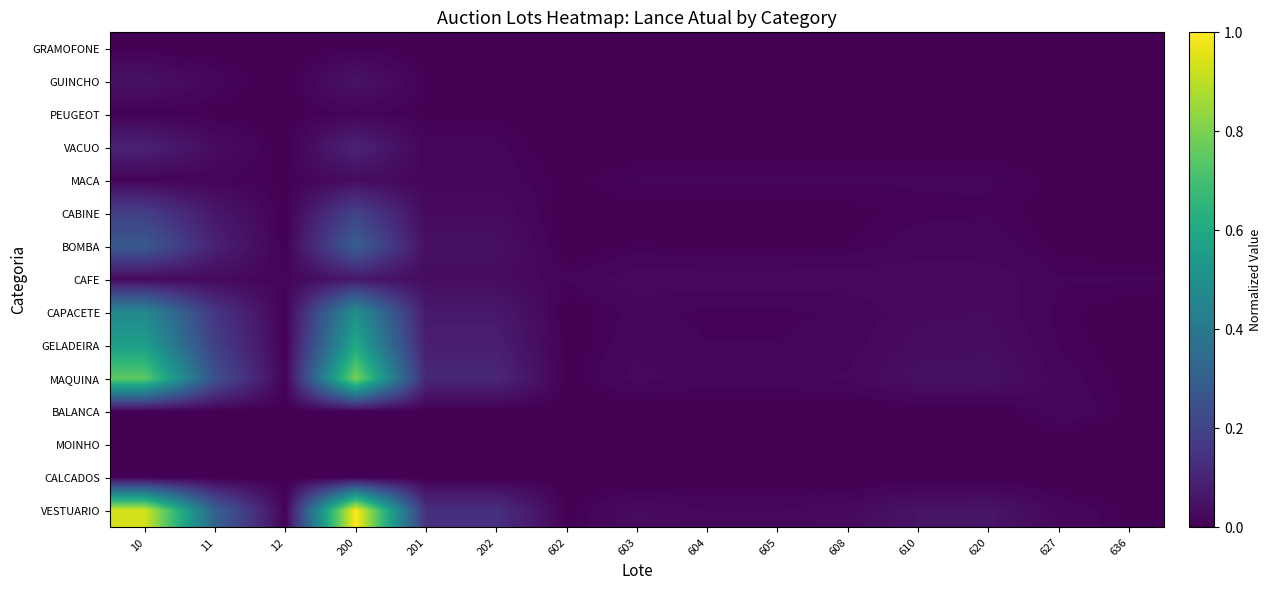

At which category is the sum across all series the highest?

200